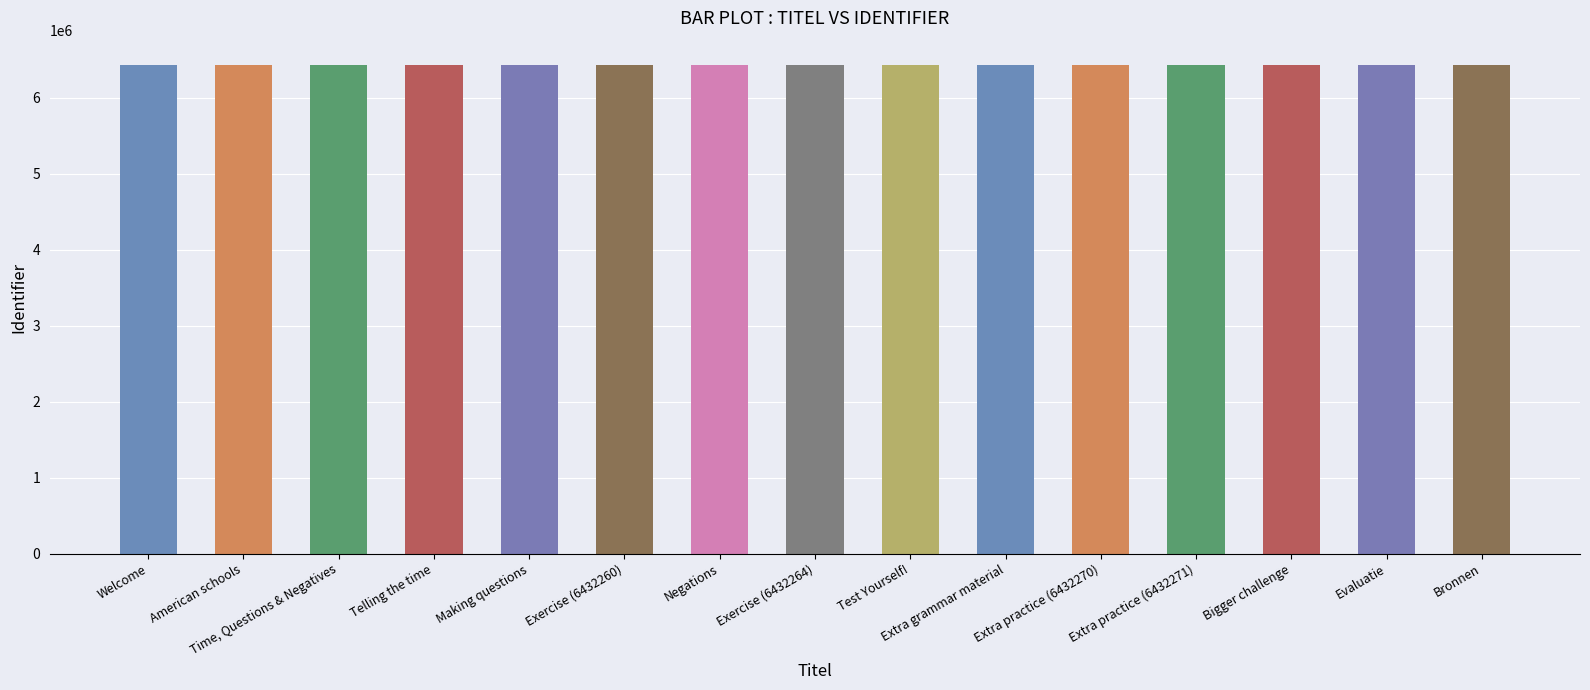

Is it true that the value at Exercise (6432264) is 1875140?

False